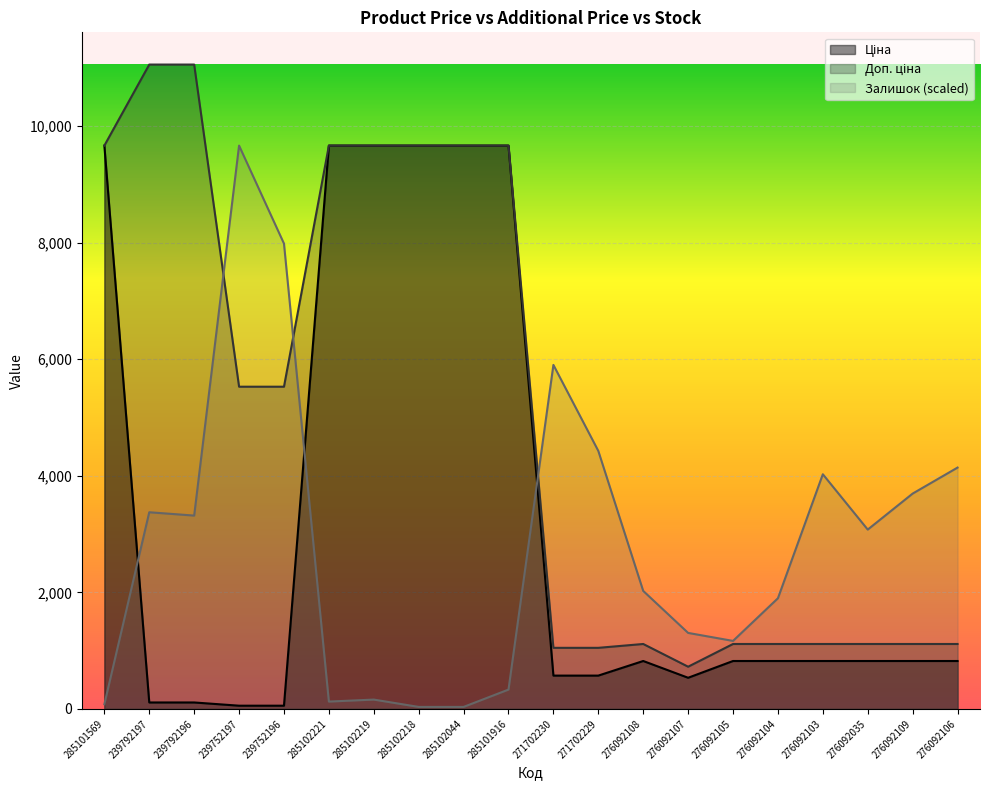

What is the label of the 7th point from the right?

276092107